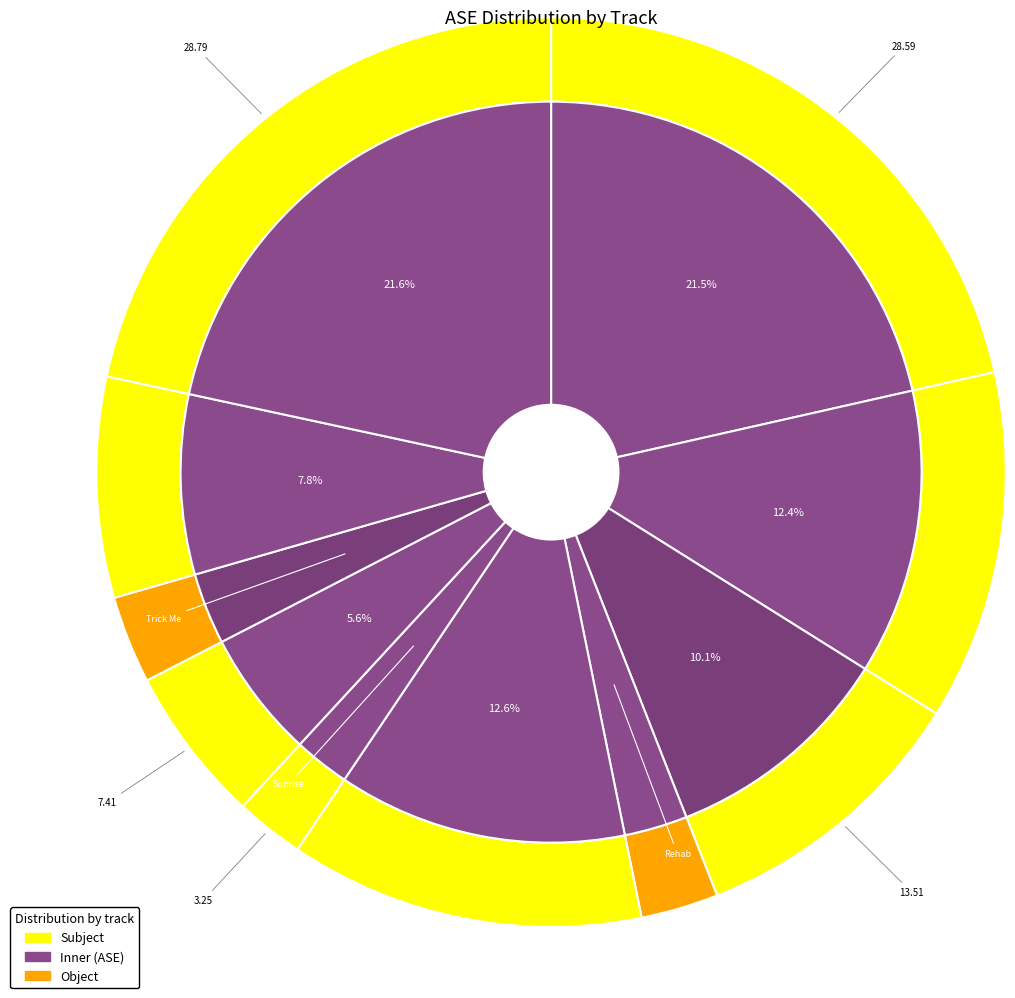

How many slices are in this pie chart?

10